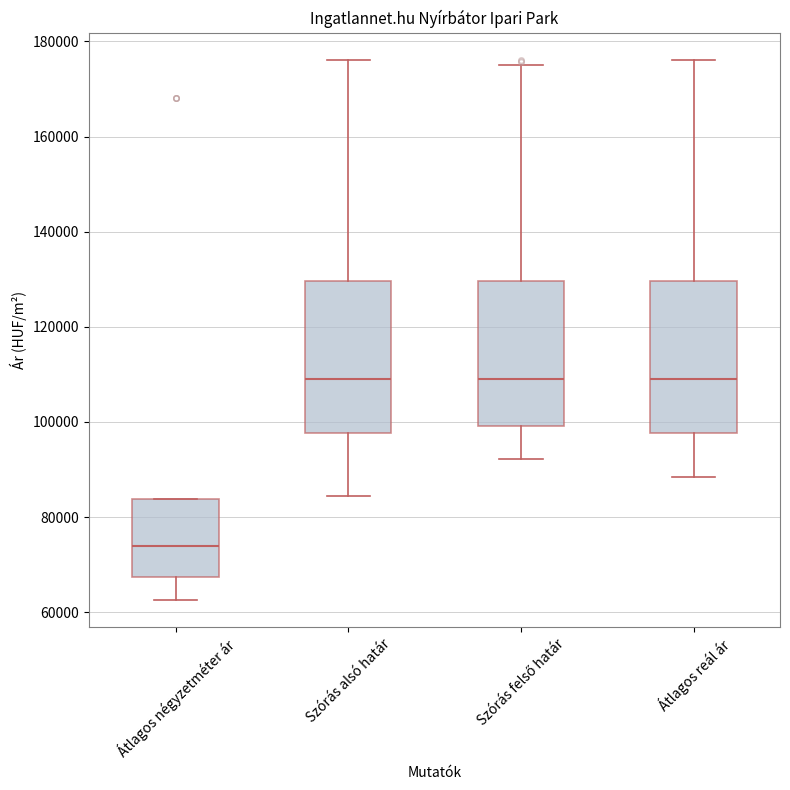

Reading left to right, transcribe this box plot: for each box, give where its median line is, the range the box spans, and where its two whiskers end, as read against the y-axis. The values are not printed on the chart, so give them approximately, as read against the axis.

Átlagos négyzetméter ár: median 74000, box 68000 to 84000, whiskers 62000 to 84000
Szórás alsó határ: median 108000, box 98000 to 130000, whiskers 84000 to 176000
Szórás felső határ: median 108000, box 100000 to 130000, whiskers 92000 to 176000
Átlagos reál ár: median 108000, box 98000 to 130000, whiskers 88000 to 176000